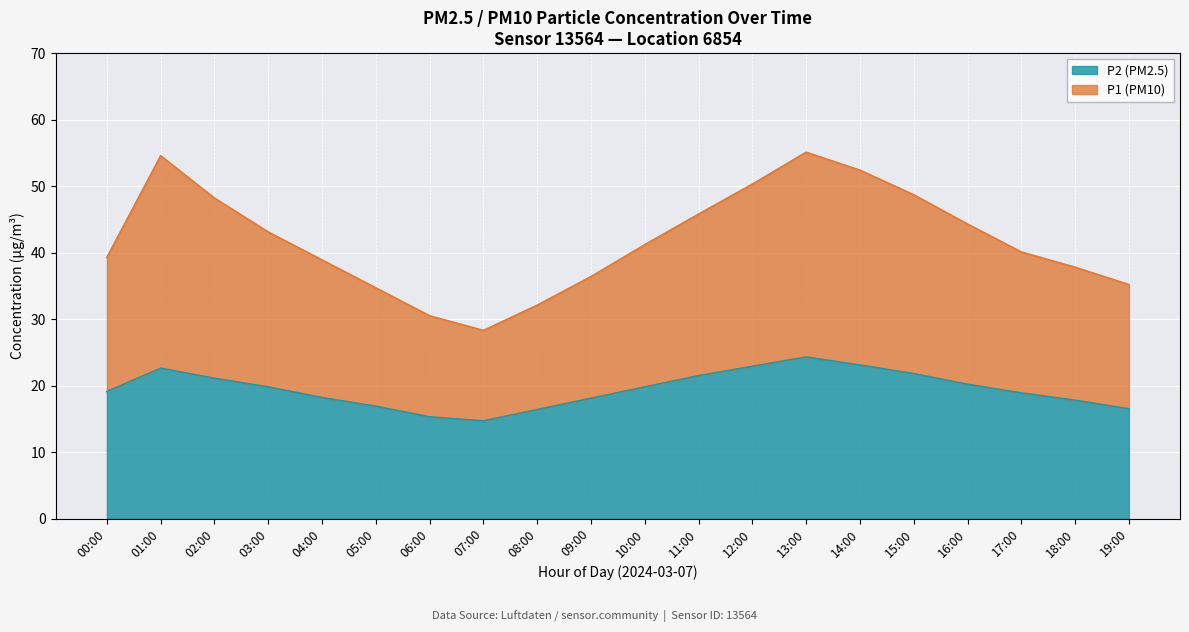

Is the value of P1 at 04:00 greater than the value of P2 at 13:00?

Yes